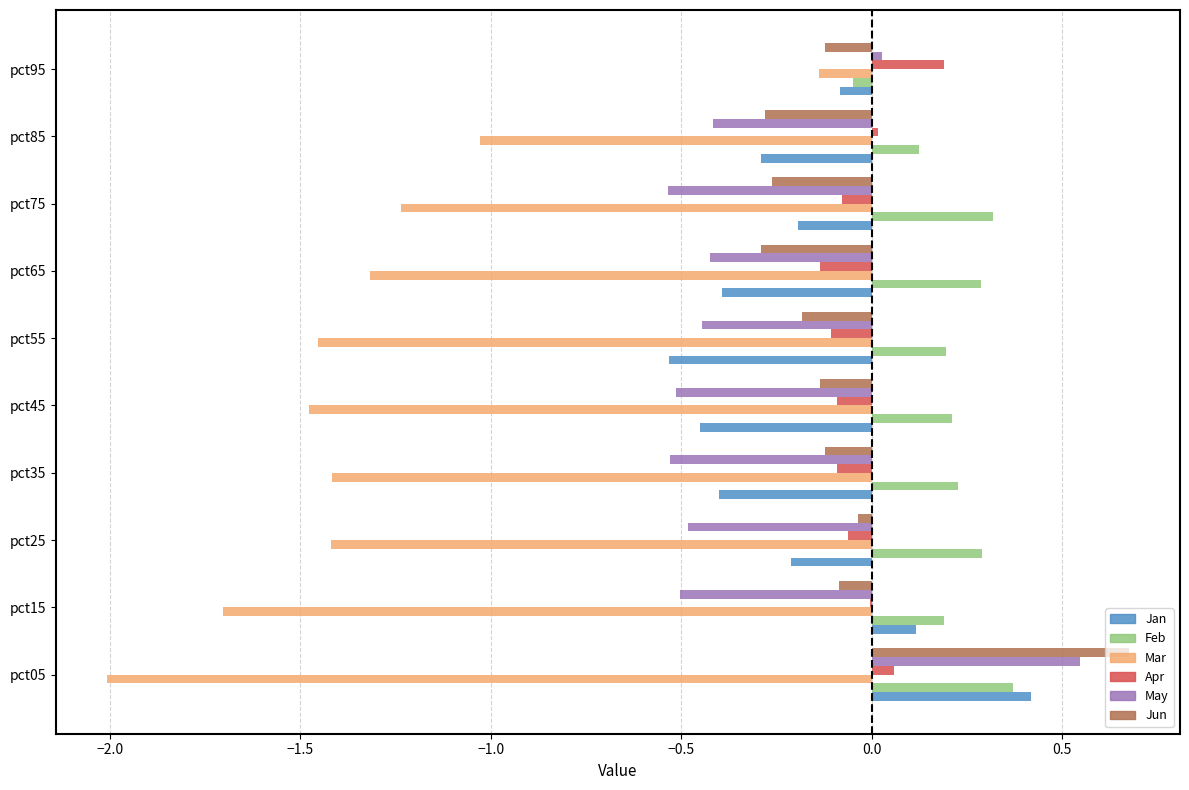

What is the sum of all May values?

-3.3